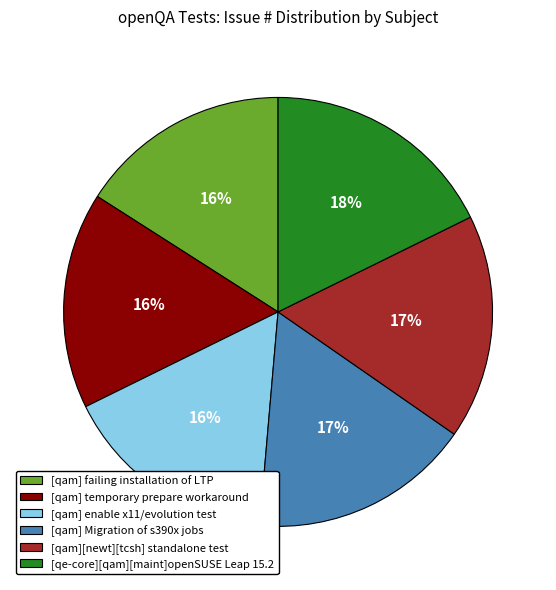

Which slice is the largest?

[qe-core][qam][maint]openSUSE Leap 15.2